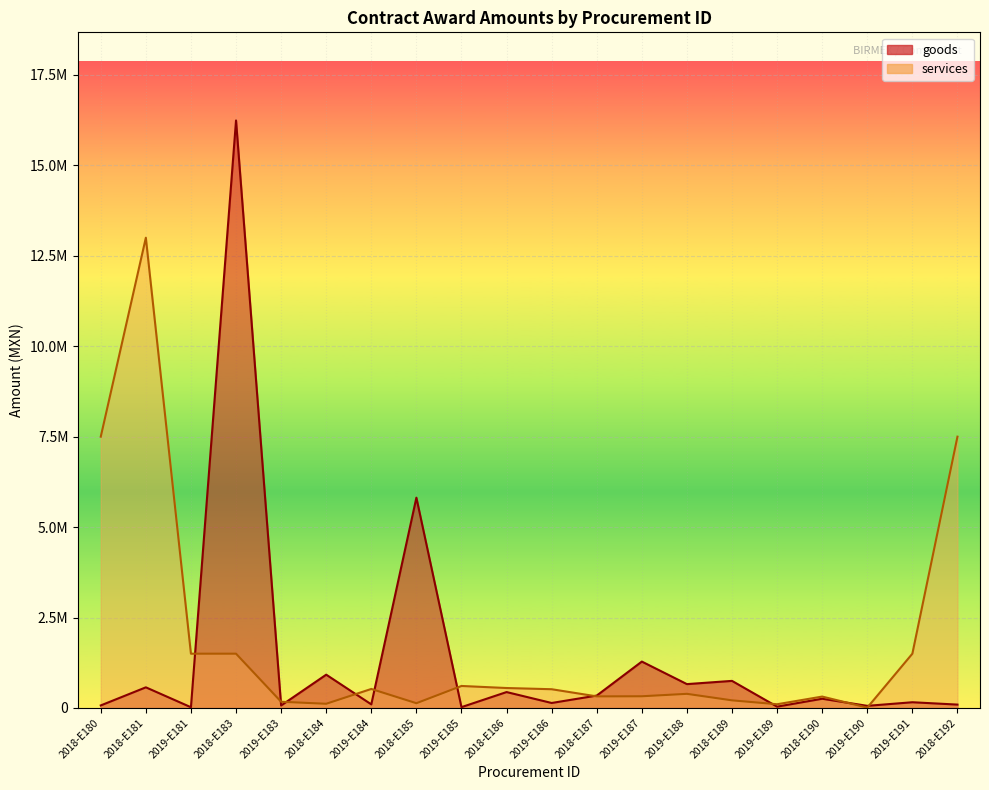

At 2019-E186, list the series in order from smallest to largest.

goods, services